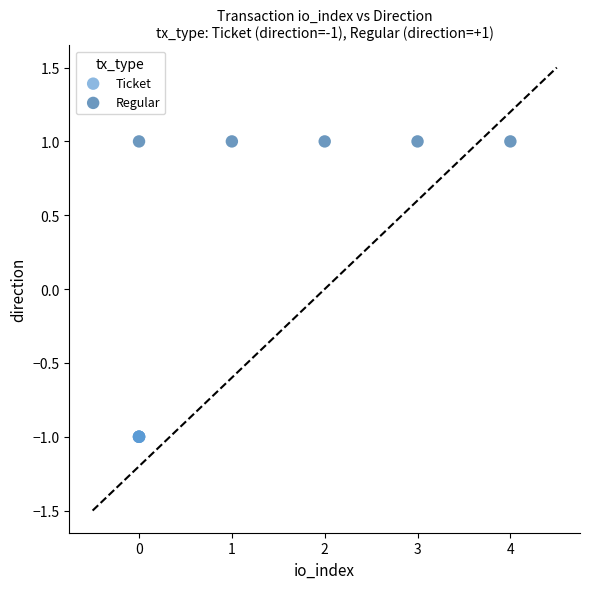

Which series contains the highest Y value?

Regular